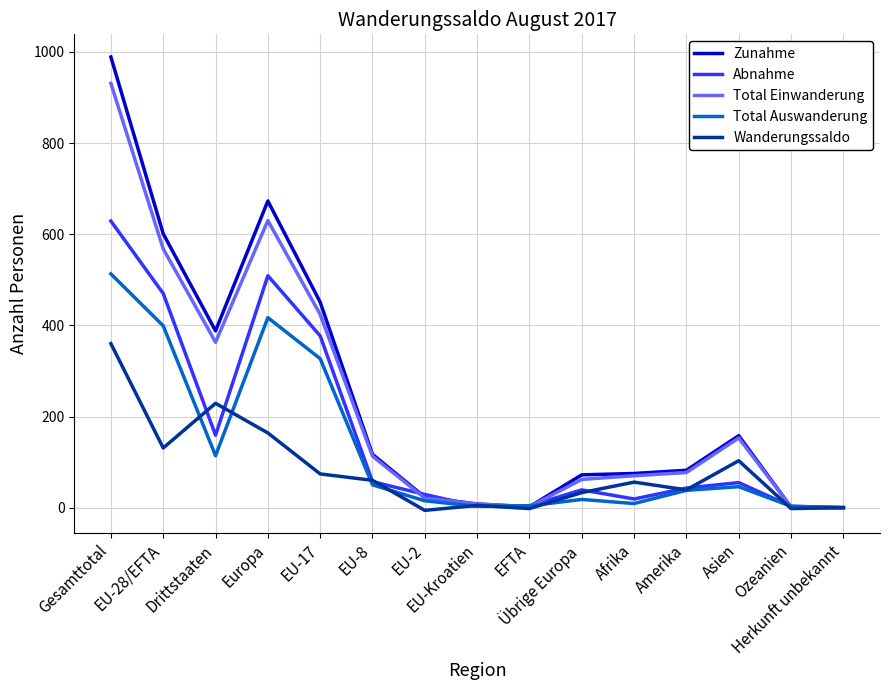

In Abnahme, how many points are lower than both neighbors (excluding endpoints)?

3